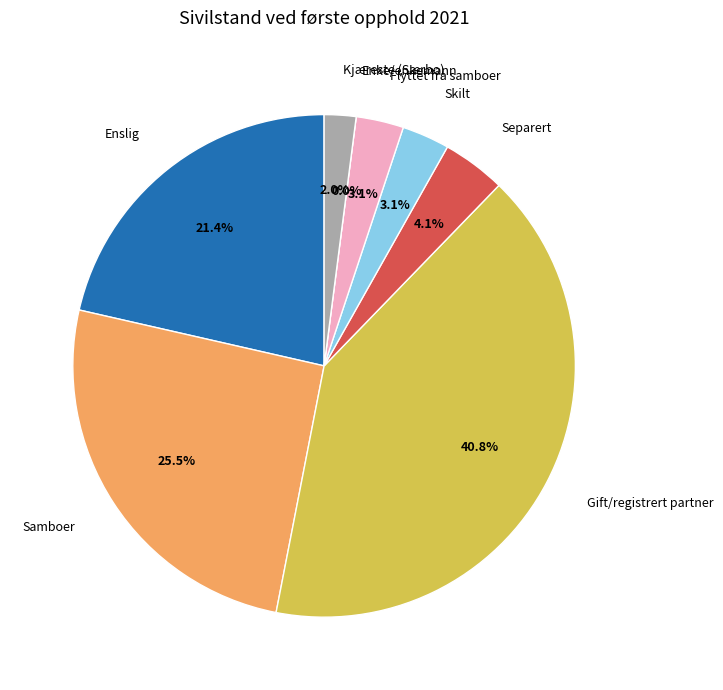

What is the total percentage of Skilt and Gift/registrert partner?

43.9%